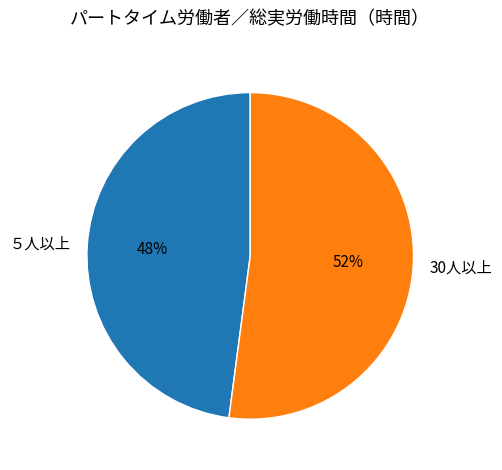

The ５人以上 slice represents 37% of the pie. True or false?

False